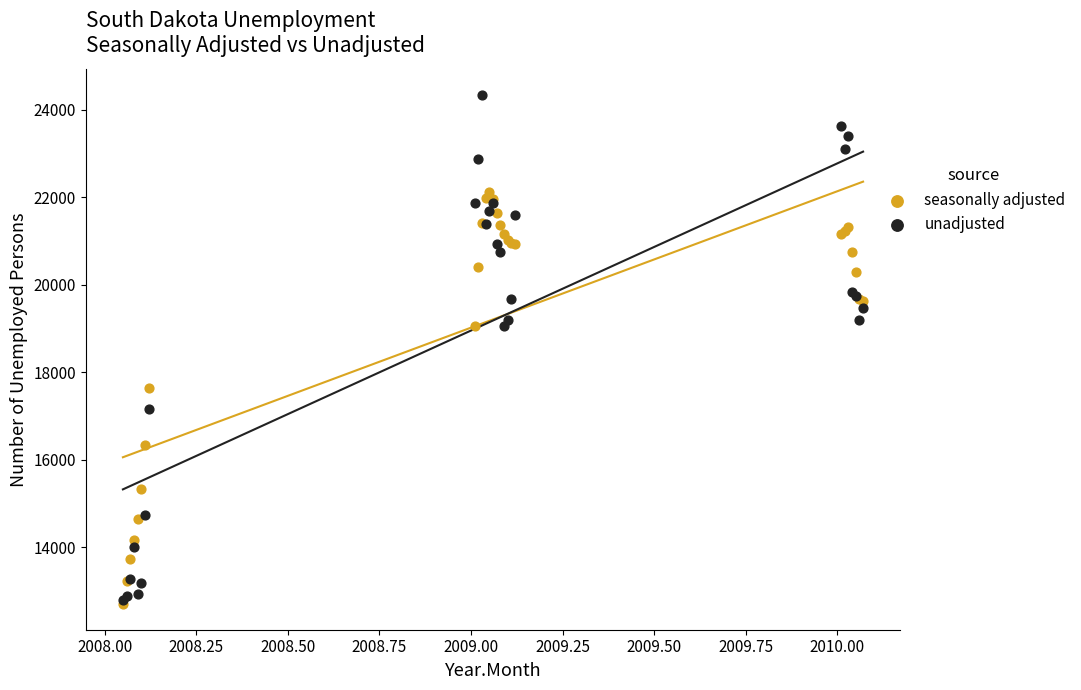

What are all the series names shown in the legend?

seasonally adjusted, unadjusted